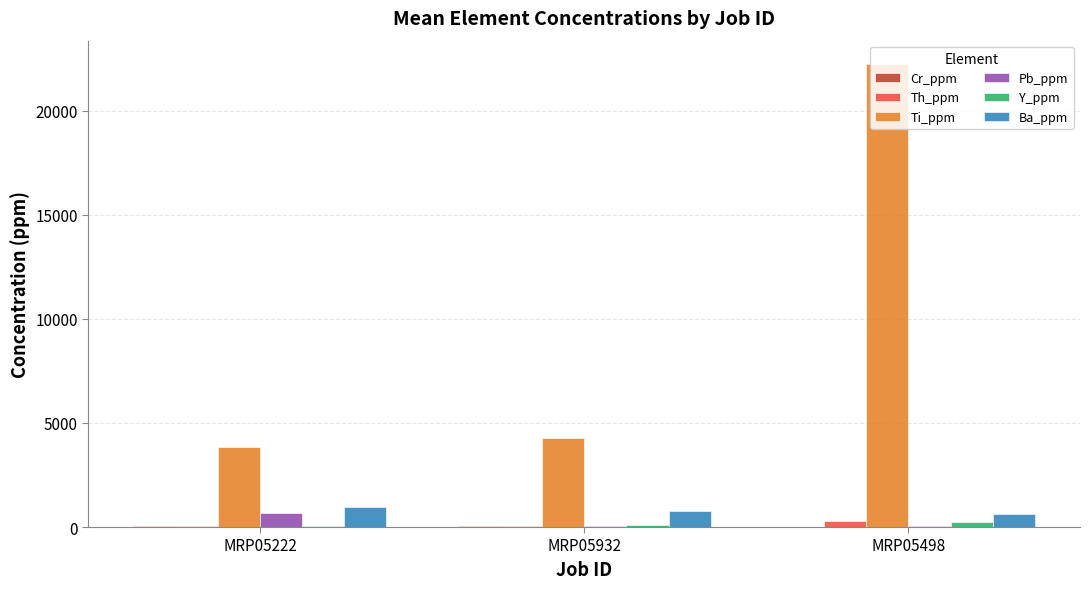

Does the chart contain stacked bars?

No